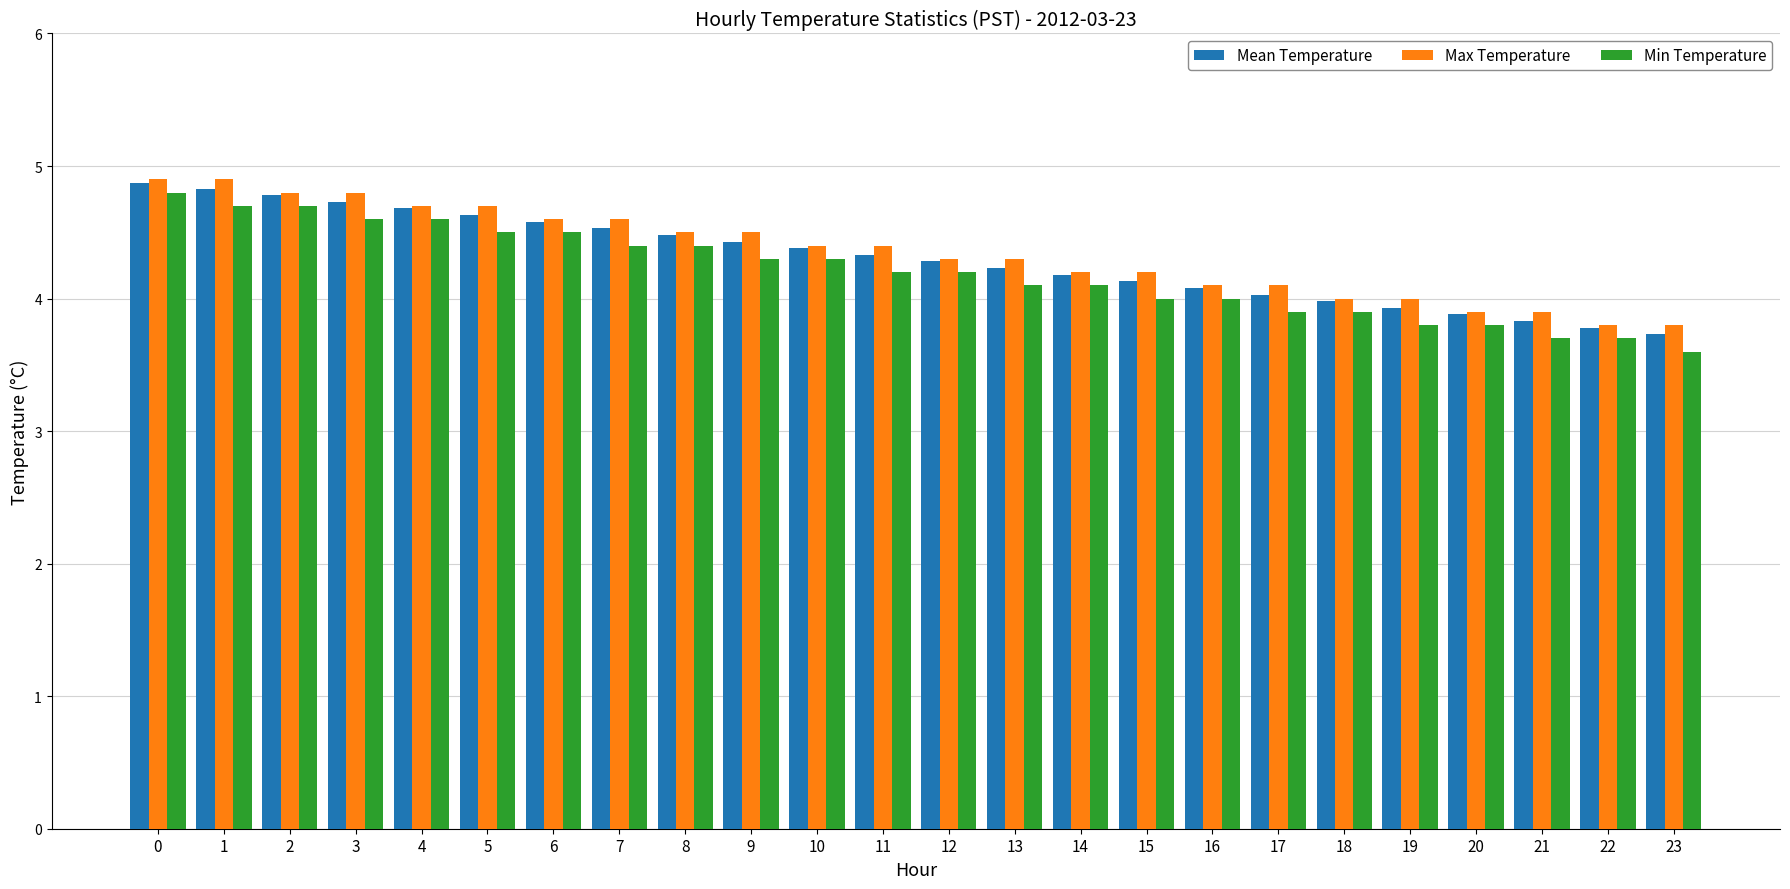

Does the chart contain stacked bars?

No